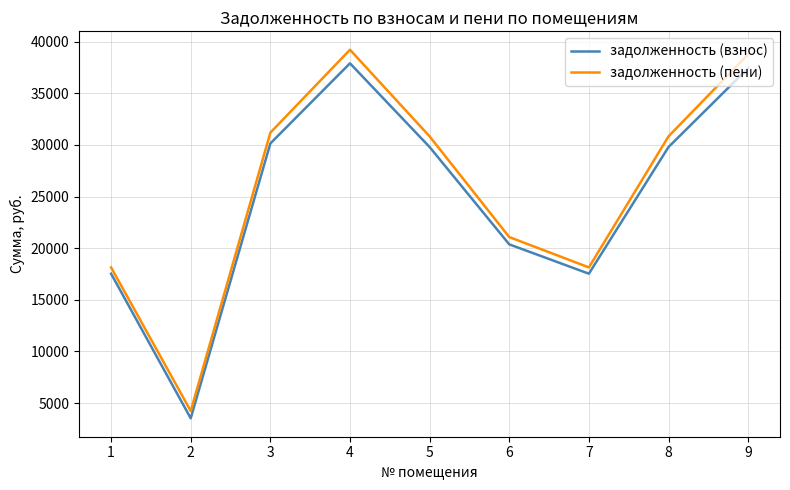

True or false: задолженность (пени) and задолженность (взнос) cross at least once.

False